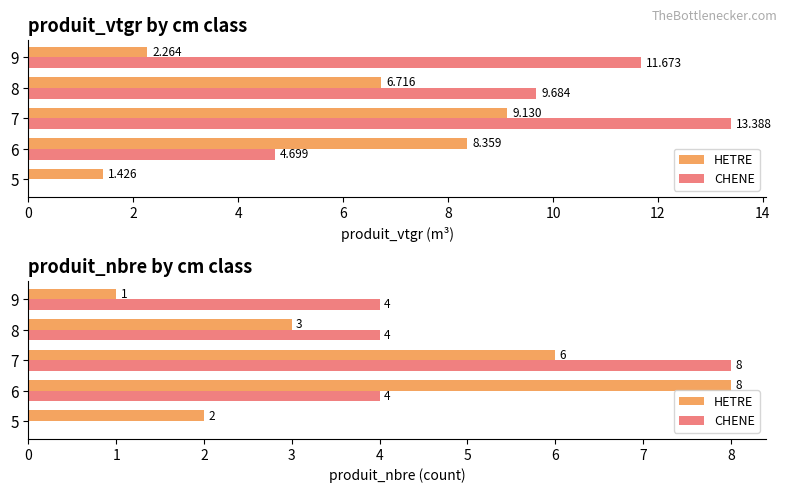

Are the bars grouped side by side (vs. stacked)?

Yes